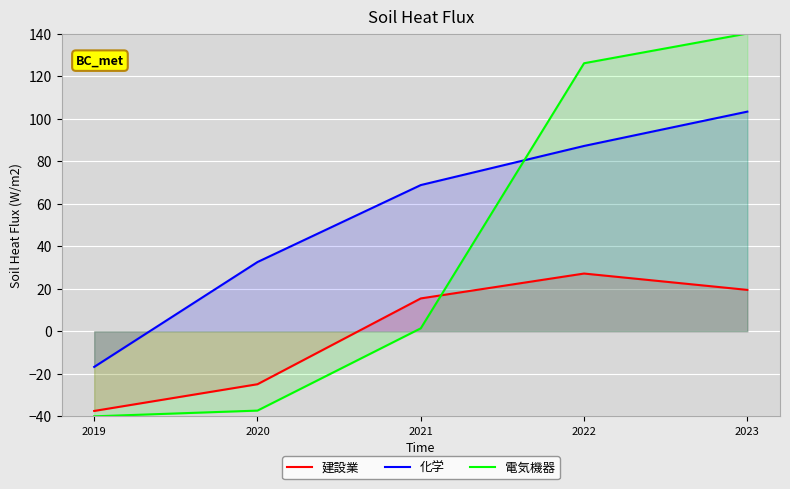

True or false: 建設業 and 化学 intersect in this chart.

False